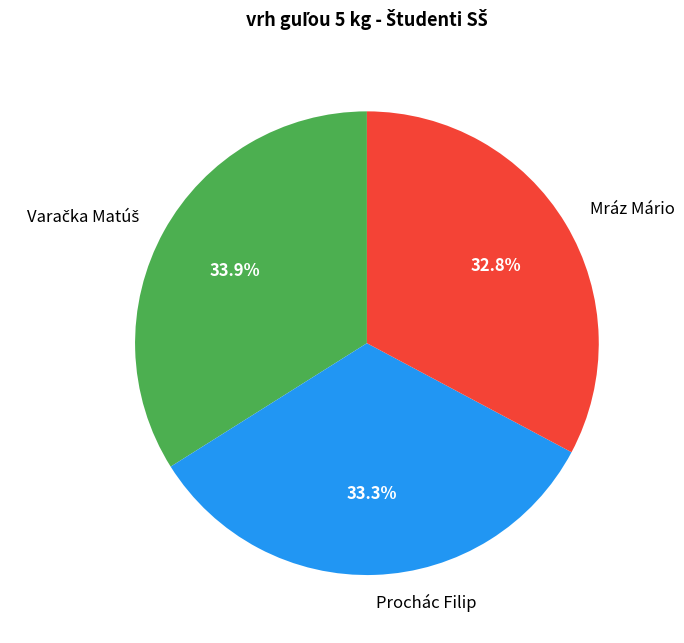

What percentage do Mráz Mário and Prochác Filip together represent?

66.1%